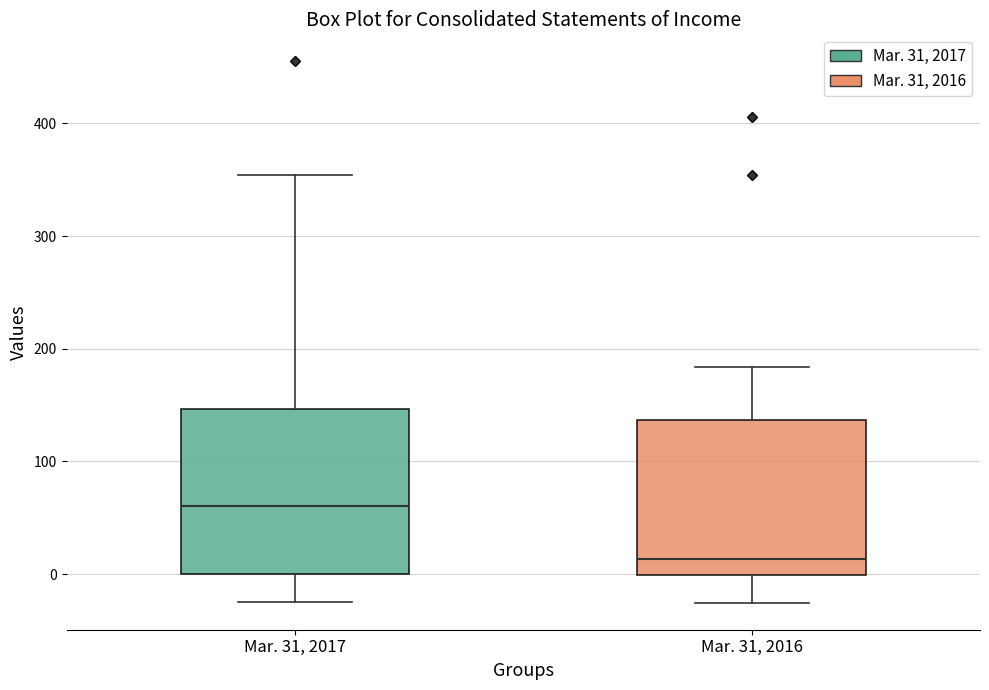

Reading left to right, transcribe this box plot: for each box, give where its median line is, the range the box spans, and where its two whiskers end, as read against the y-axis. The values are not printed on the chart, so give them approximately, as read against the axis.

Mar. 31, 2017: median 60, box 0 to 150, whiskers -30 to 350
Mar. 31, 2016: median 10, box 0 to 140, whiskers -30 to 180